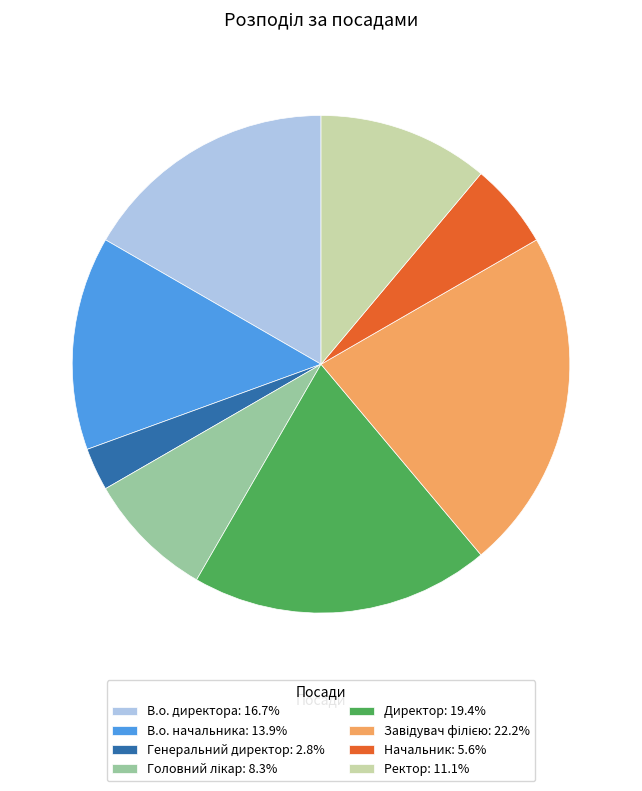

Which has a higher value, Ректор or Начальник?

Ректор